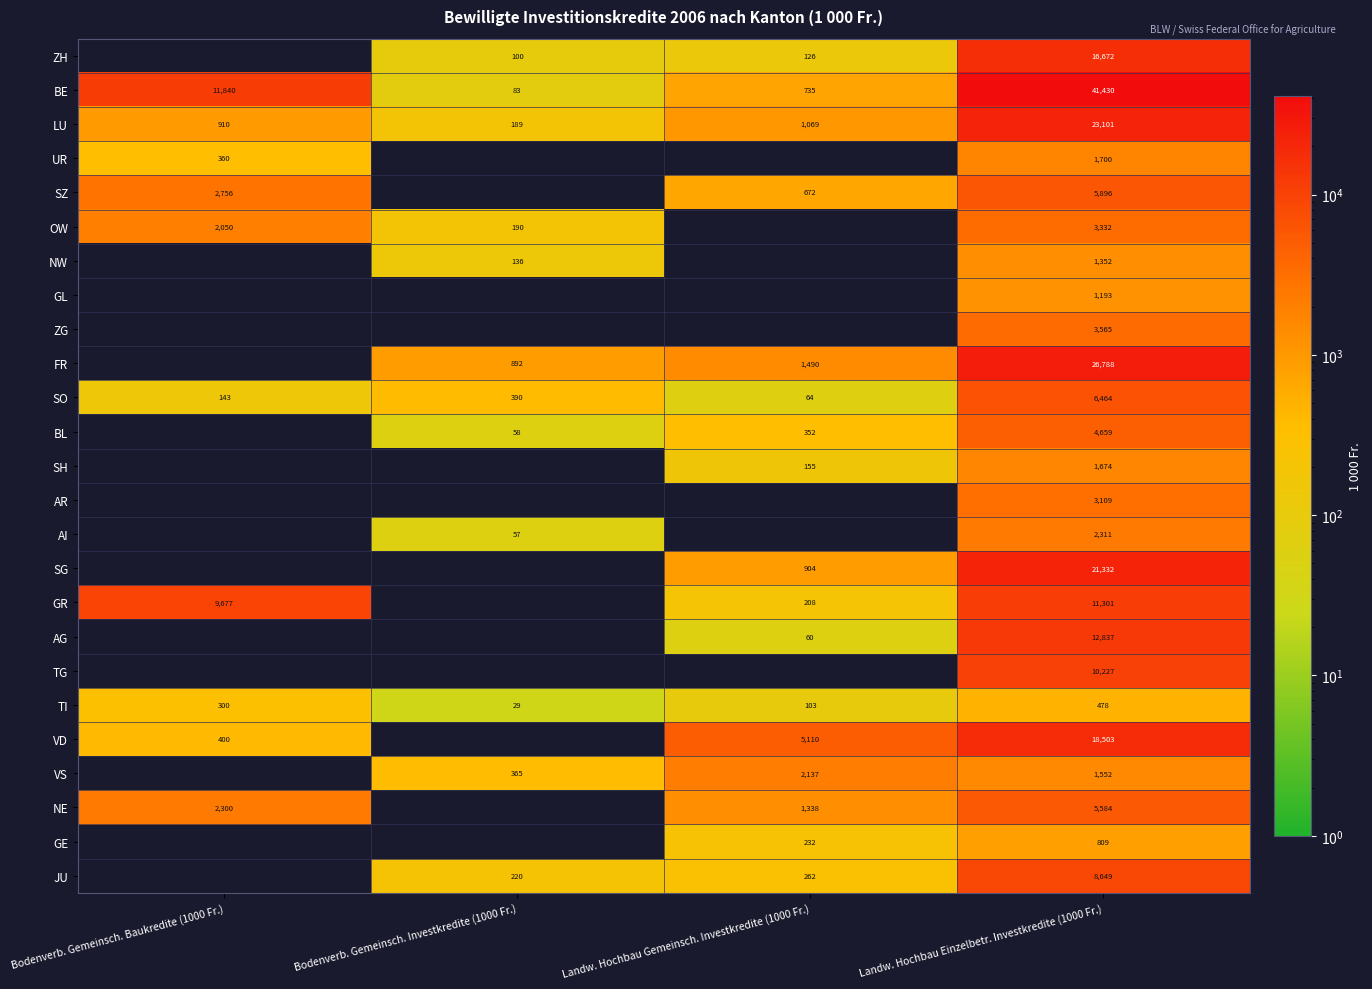

What is the difference between the maximum and minimum values in the SO series?

6400